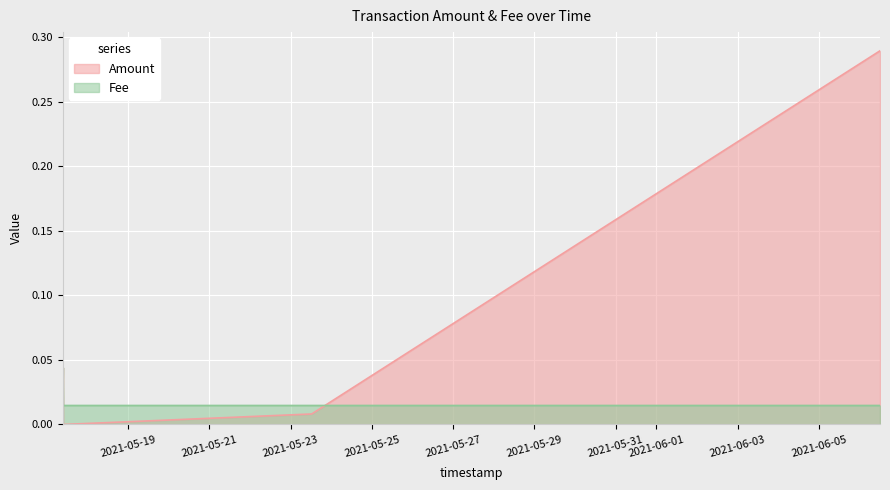

Reading left to right, list all the values displayed in this chart.

Amount: 0.0	0.0	0.0	0.0	0.3
Fee: 0.0	0.0	0.0	0.0	0.0